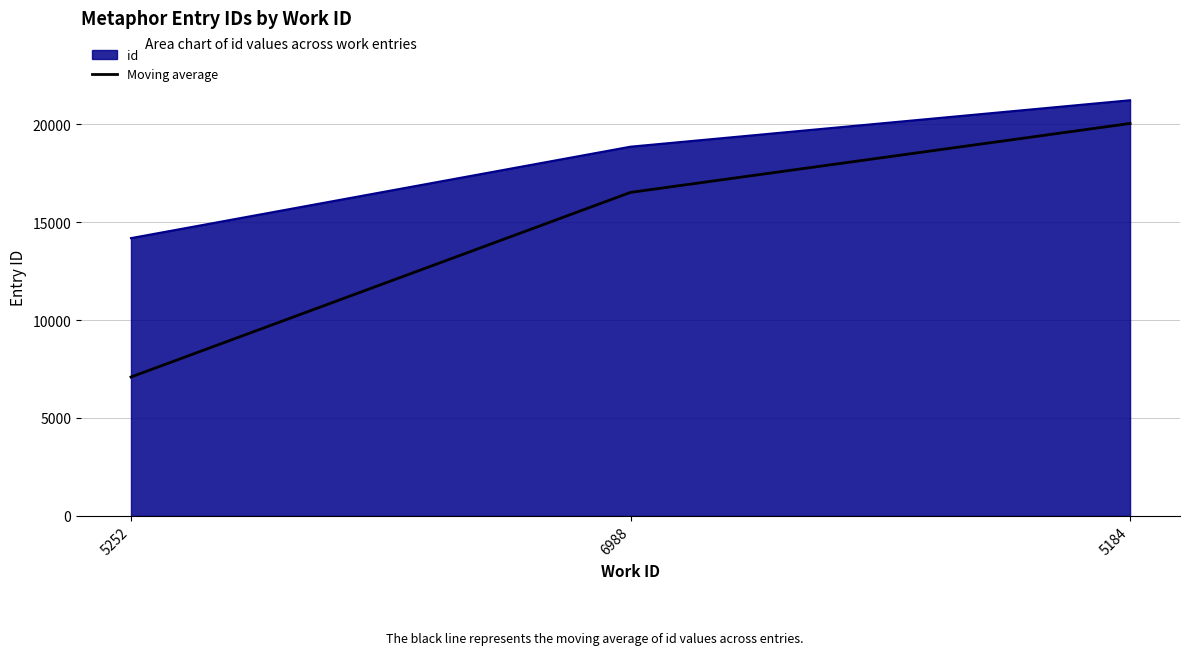

Which series has the largest range (max minus min)?

Moving average